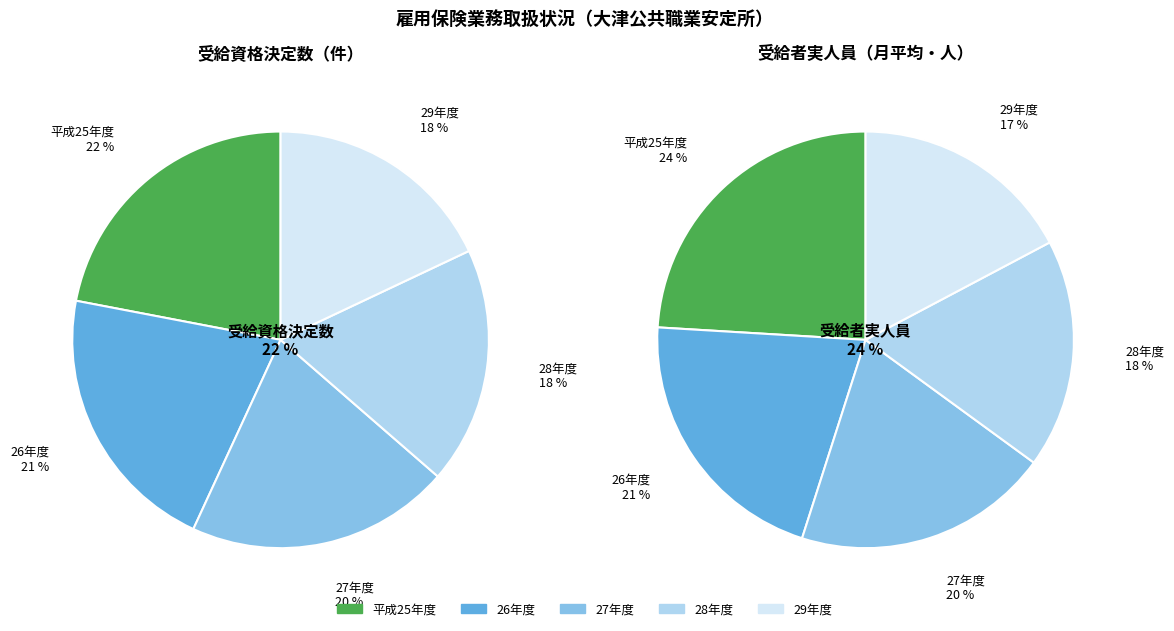

Which category has the smallest portion of the pie?

29